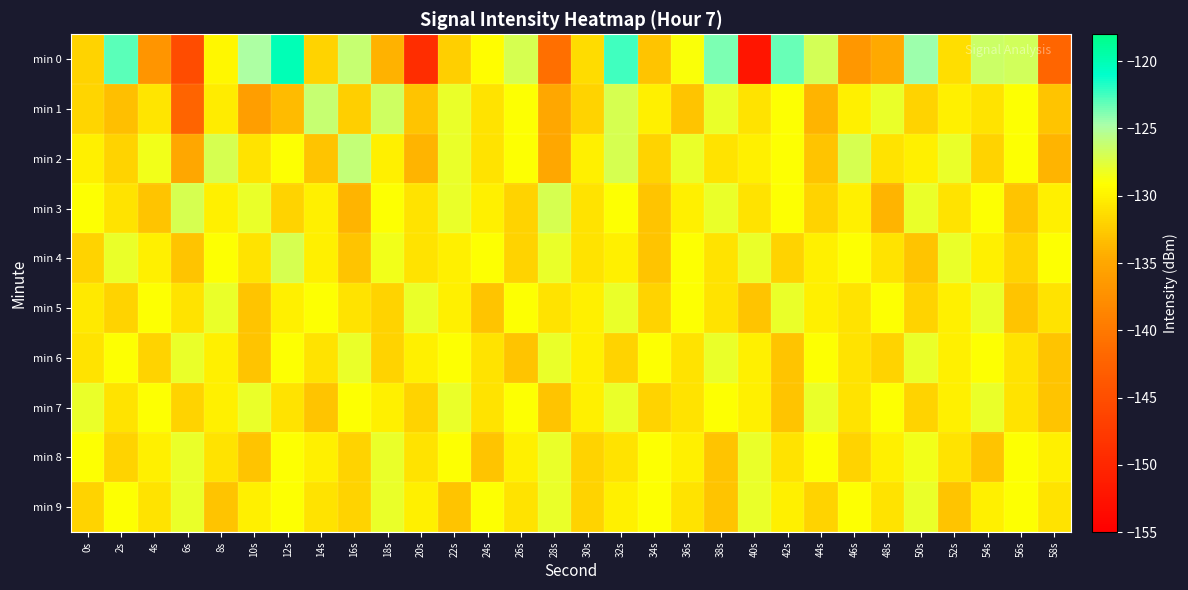

Which category has the lowest value across all series?

40s